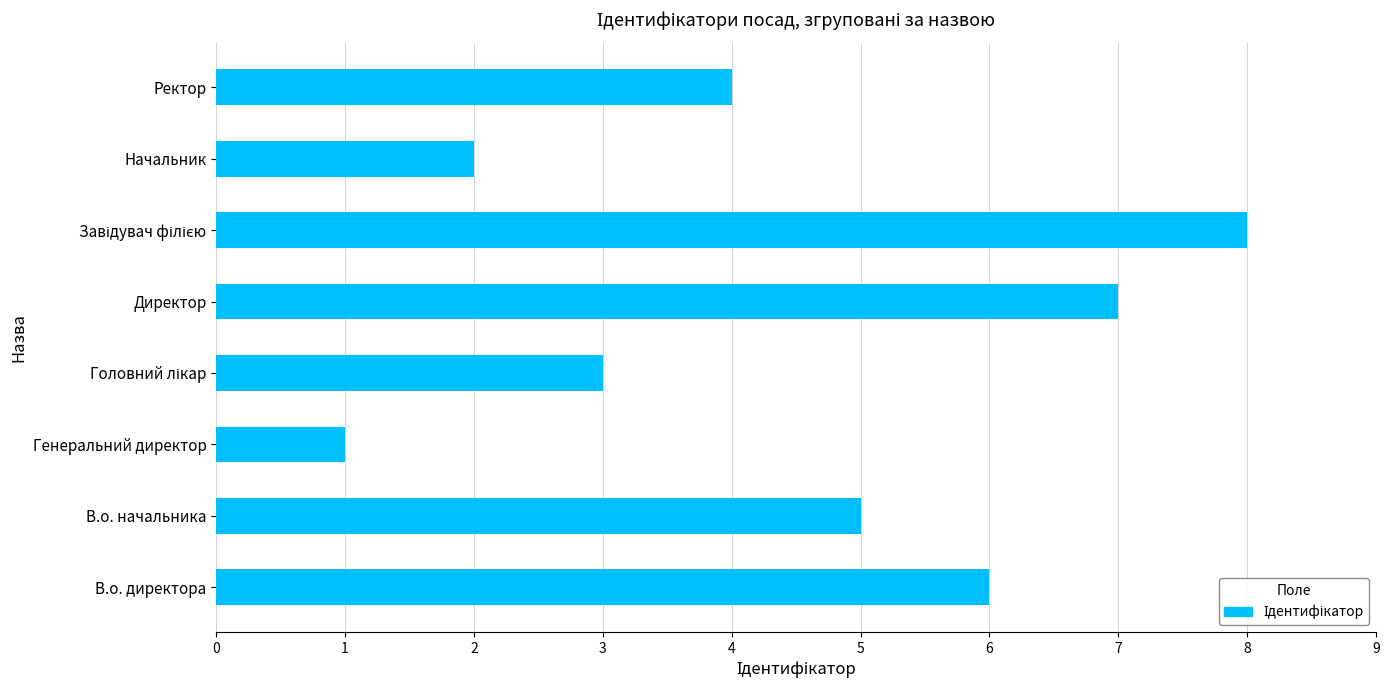

Reading bottom to top, extract all data points from this chart.

6	5	1	3	7	8	2	4